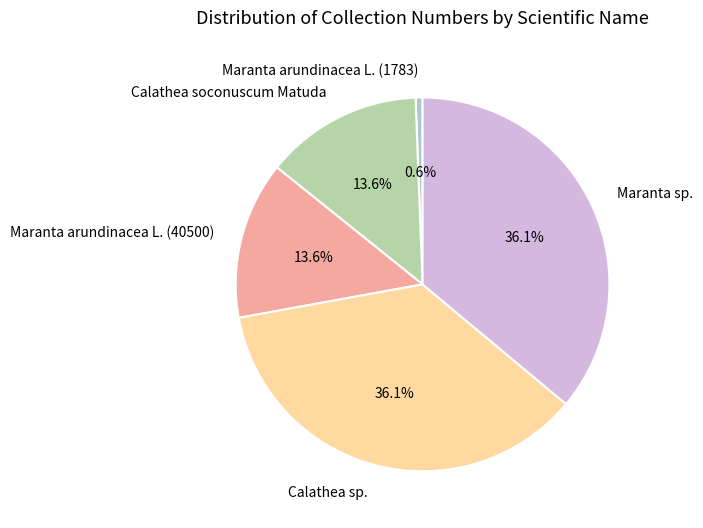

What percentage do Calathea soconuscum Matuda and Maranta sp. together represent?

49.7%